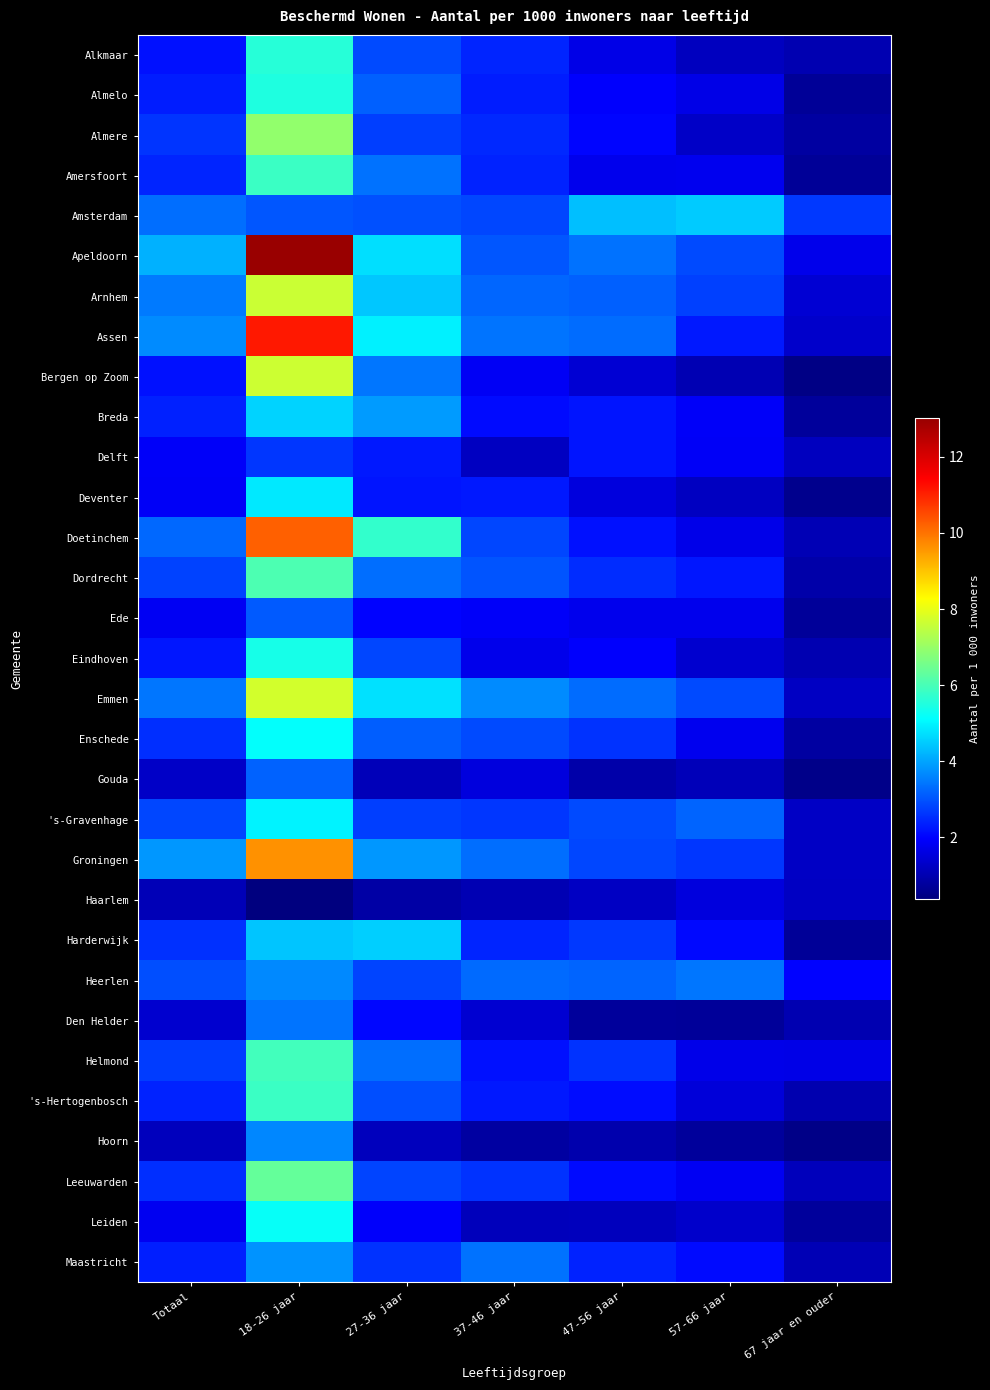

Which label corresponds to the largest value in the chart?

18-26 jaar